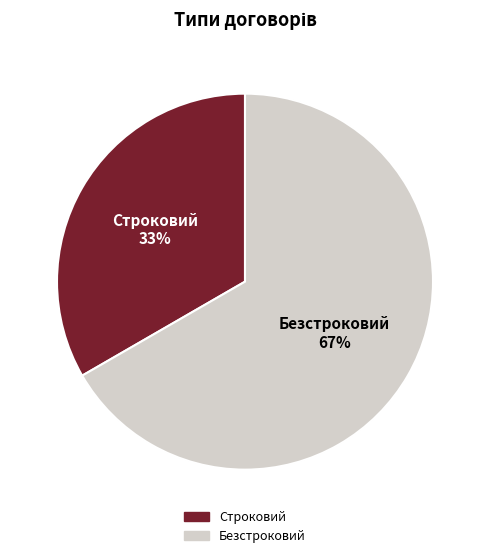

Approximately how many times larger is the value at Безстроковий compared to Строковий?

2.0